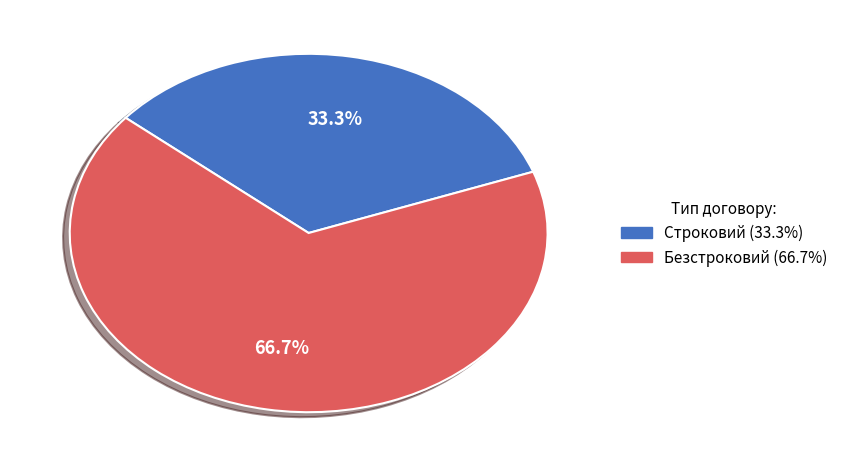

To the nearest percent, what portion does Безстроковий represent?

67%